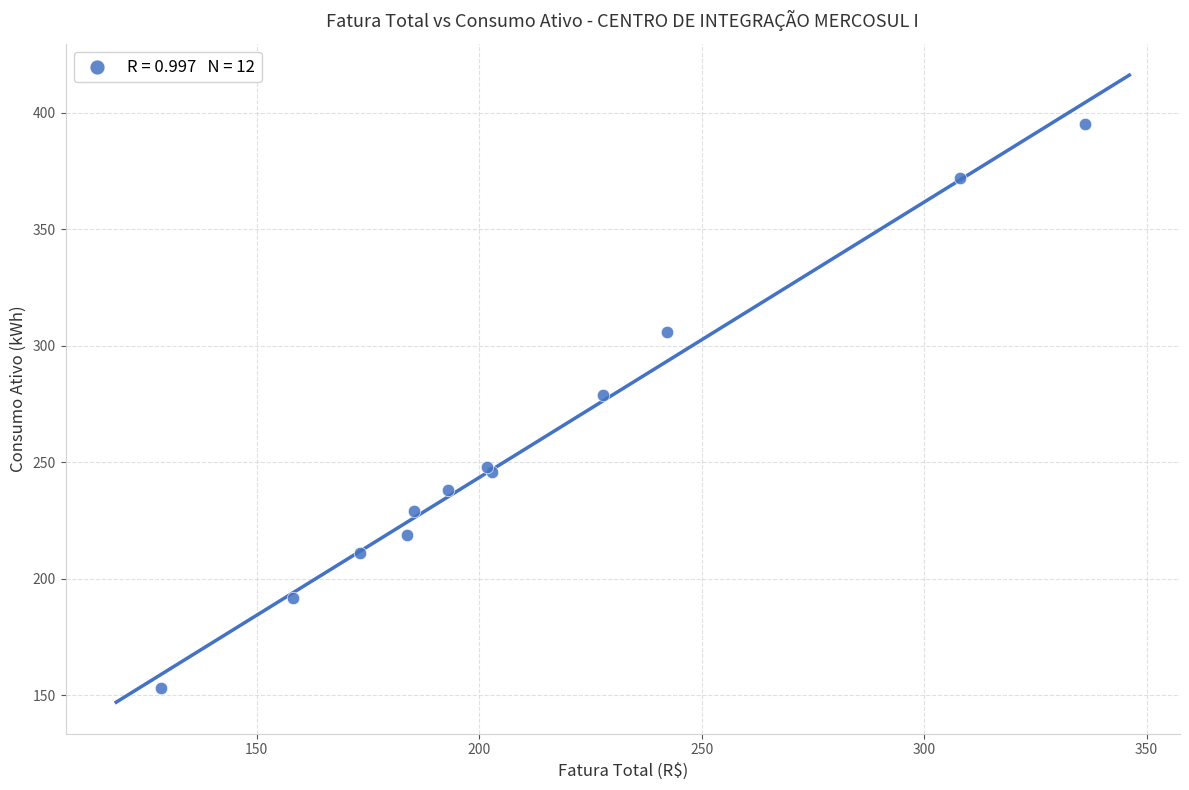

What Y value in the scatter plot is closest to 274?

279